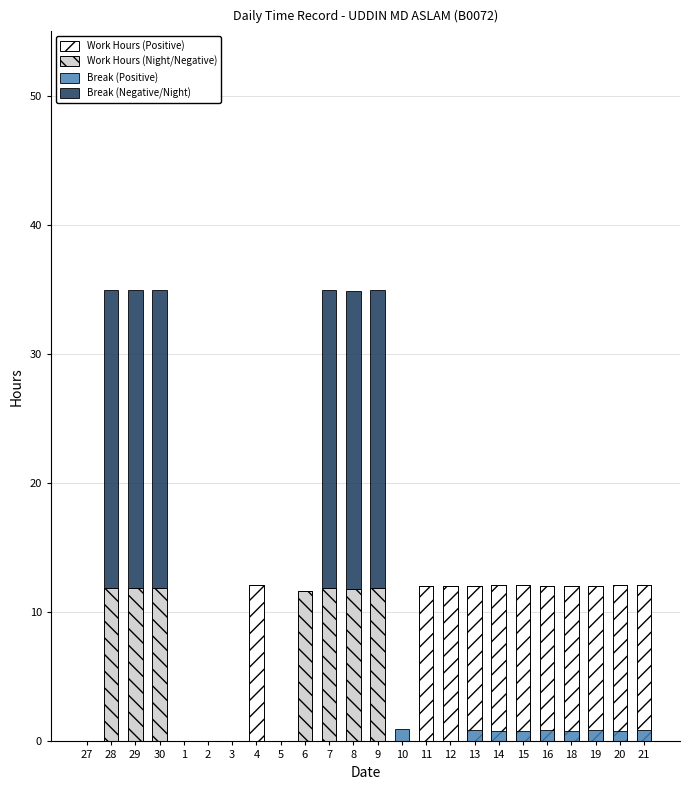

How many groups of bars are there?

24